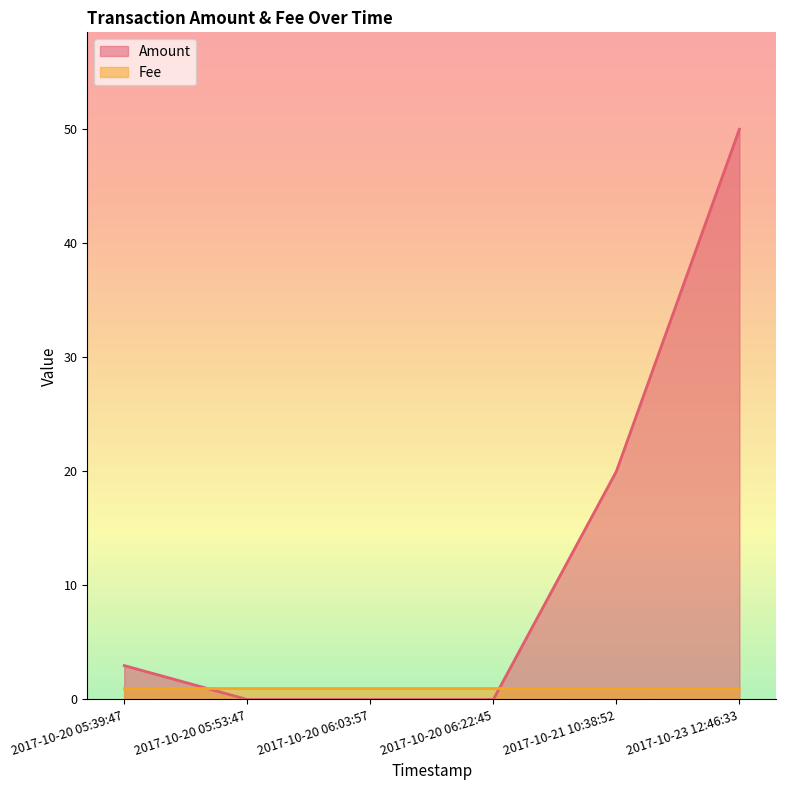

At which category does the chart reach its minimum across all series?

2017-10-20 05:53:47